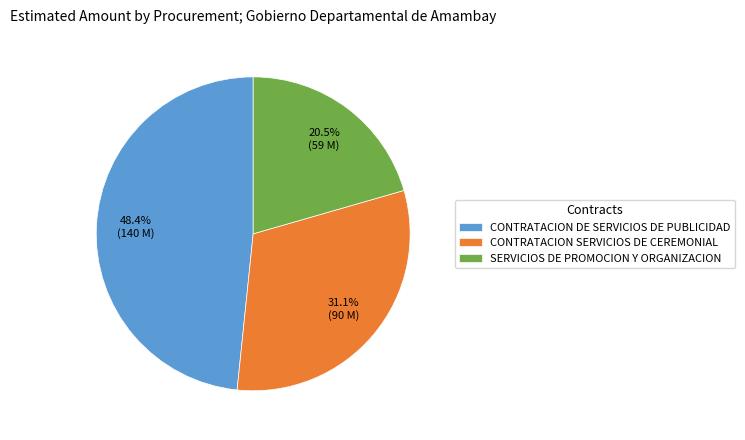

The CONTRATACION DE SERVICIOS DE PUBLICIDAD slice represents 48% of the pie. True or false?

True